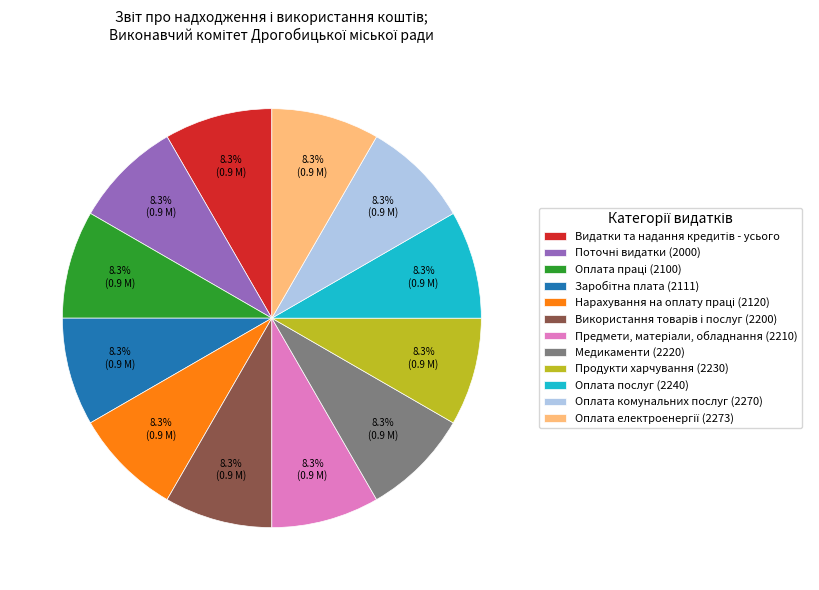

Count the number of slices in the pie.

12